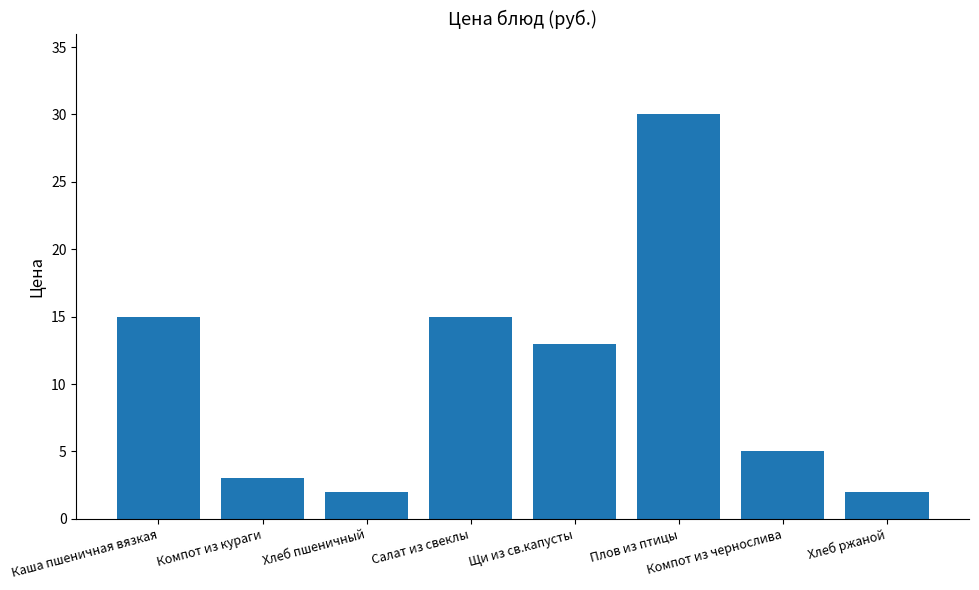

What is the ratio of the value at Компот из кураги to the value at Салат из свеклы?

0.2